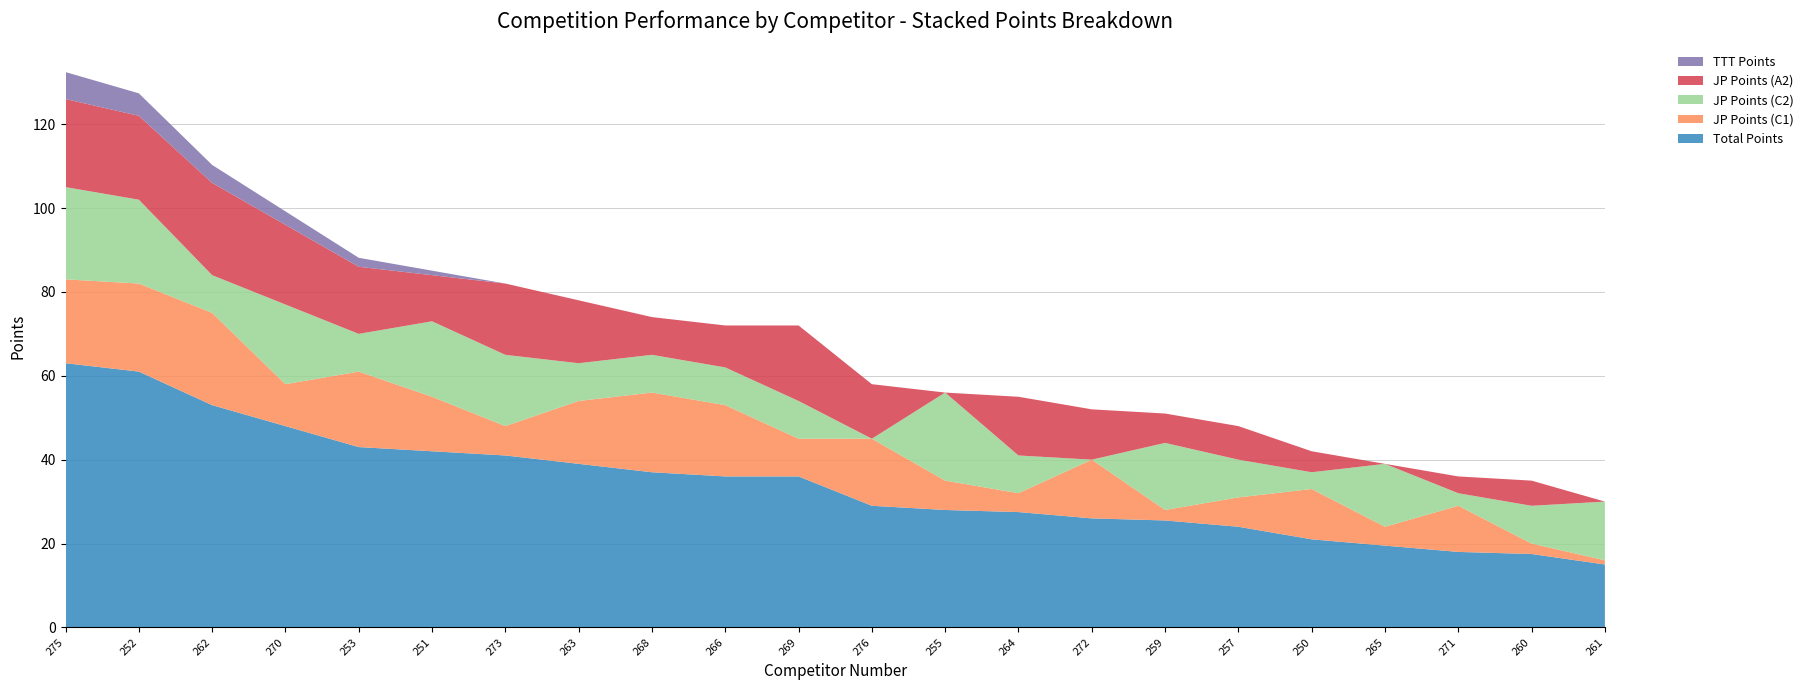

Reading right to left, extract all data points from this chart.

Total Points: 15.0	17.5	18.0	19.5	21.0	24.0	25.5	26.0	27.5	28.0	29.0	36.0	36.0	37.0	39.0	41.0	42.0	43.0	48.0	53.0	61.0	63.0
JP Points (C1): 1.0	2.5	11.0	4.5	12.0	7.0	2.5	14.0	4.5	7.0	16.0	9.0	17.0	19.0	15.0	7.0	13.0	18.0	10.0	22.0	21.0	20.0
JP Points (C2): 14.0	9.0	3.0	15.0	4.0	9.0	16.0	0.0	9.0	21.0	0.0	9.0	9.0	9.0	9.0	17.0	18.0	9.0	19.0	9.0	20.0	22.0
JP Points (A2): 0.0	6.0	4.0	0.0	5.0	8.0	7.0	12.0	14.0	0.0	13.0	18.0	10.0	9.0	15.0	17.0	11.0	16.0	19.0	22.0	20.0	21.0
TTT Points: 0.0	0.0	0.0	0.0	0.0	0.0	0.0	0.0	0.0	0.0	0.0	0.0	0.0	0.0	0.0	0.0	1.1	2.1	3.2	4.3	5.4	6.4